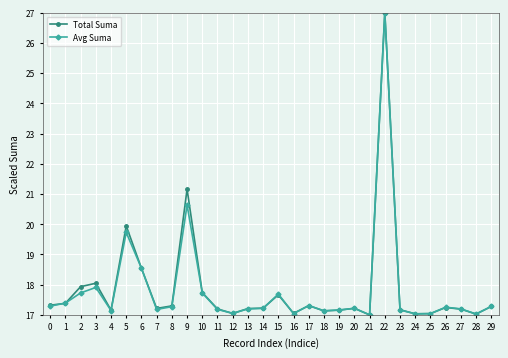

Where is Total Suma nearest to the value 22?

9